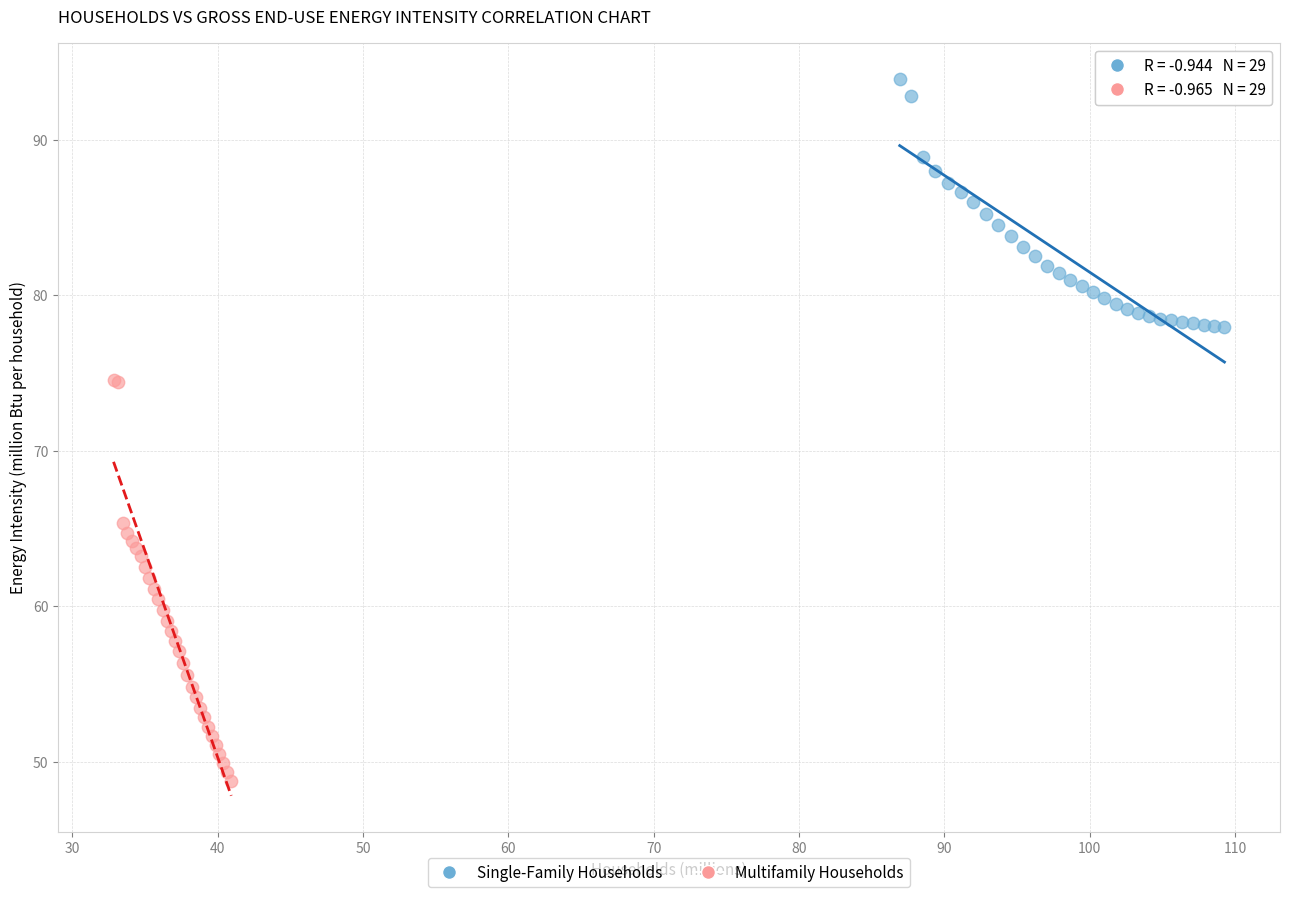

Which series reaches the maximum Y coordinate?

Single-Family Households